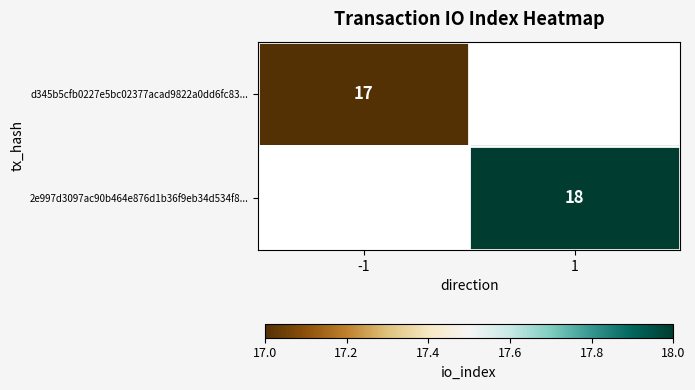

The 2e997d3097ac90b464e876d1b36f9eb34d534f8... series shows 18 at 1. True or false?

True